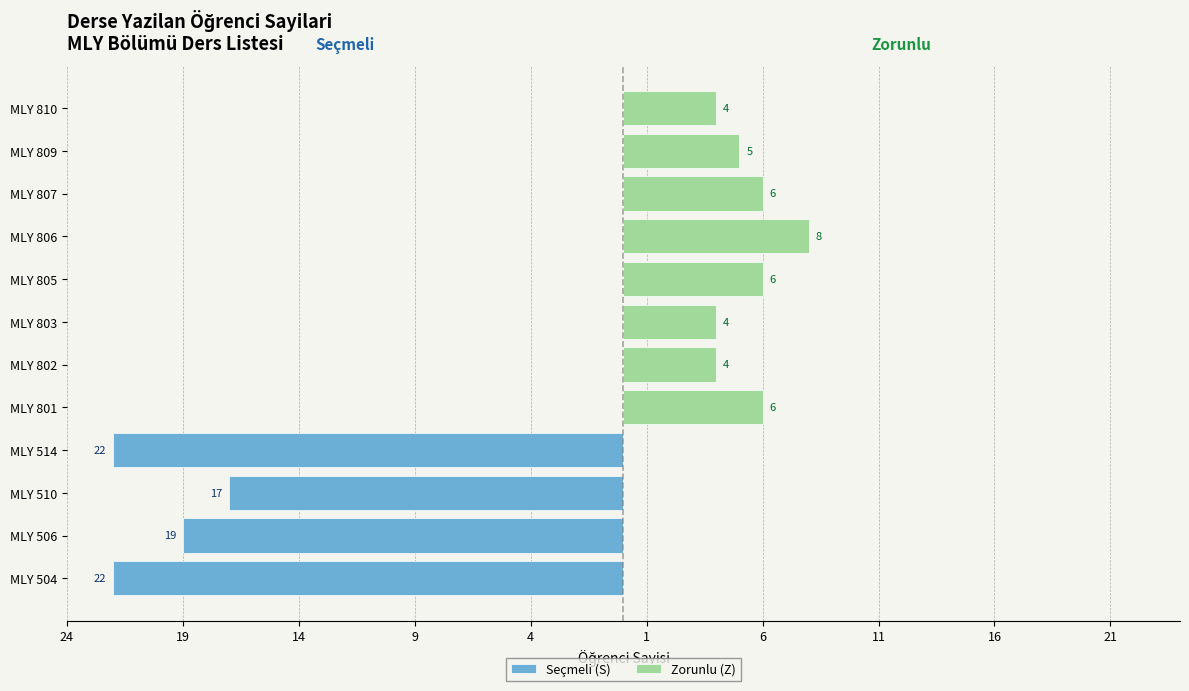

What are all the series names shown in the legend?

Seçmeli (S), Zorunlu (Z)